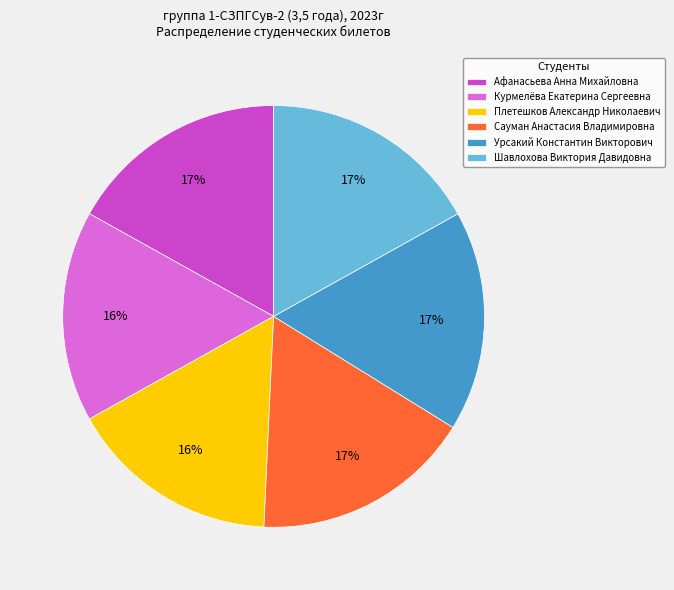

Is it true that Плетешков Александр Николаевич is 16% of the pie?

True